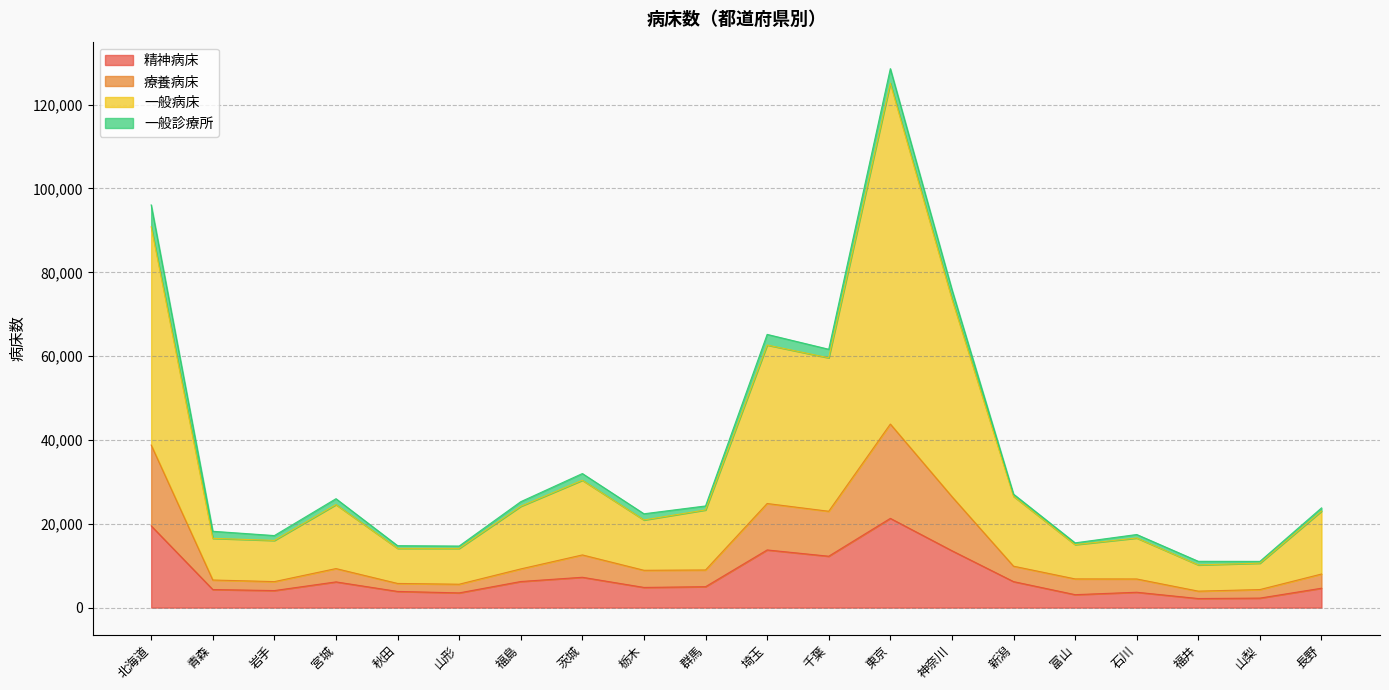

Which series has the largest range (max minus min)?

一般病床